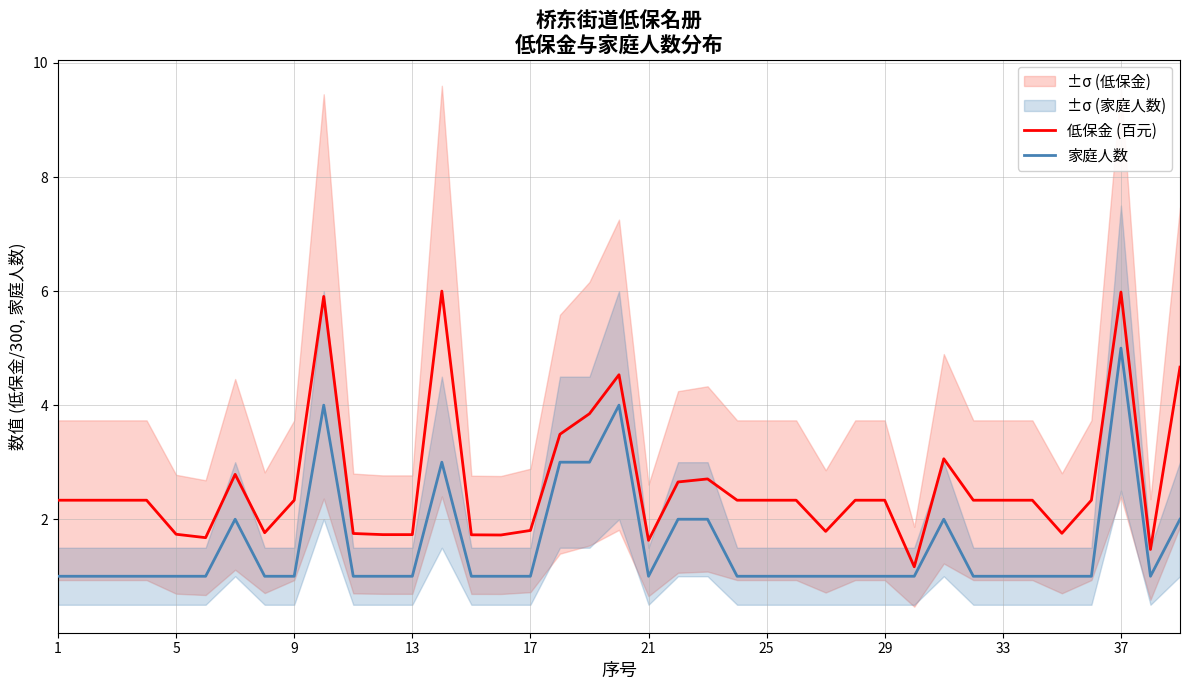

The value of 家庭人数 at 13 is 1.0. True or false?

True